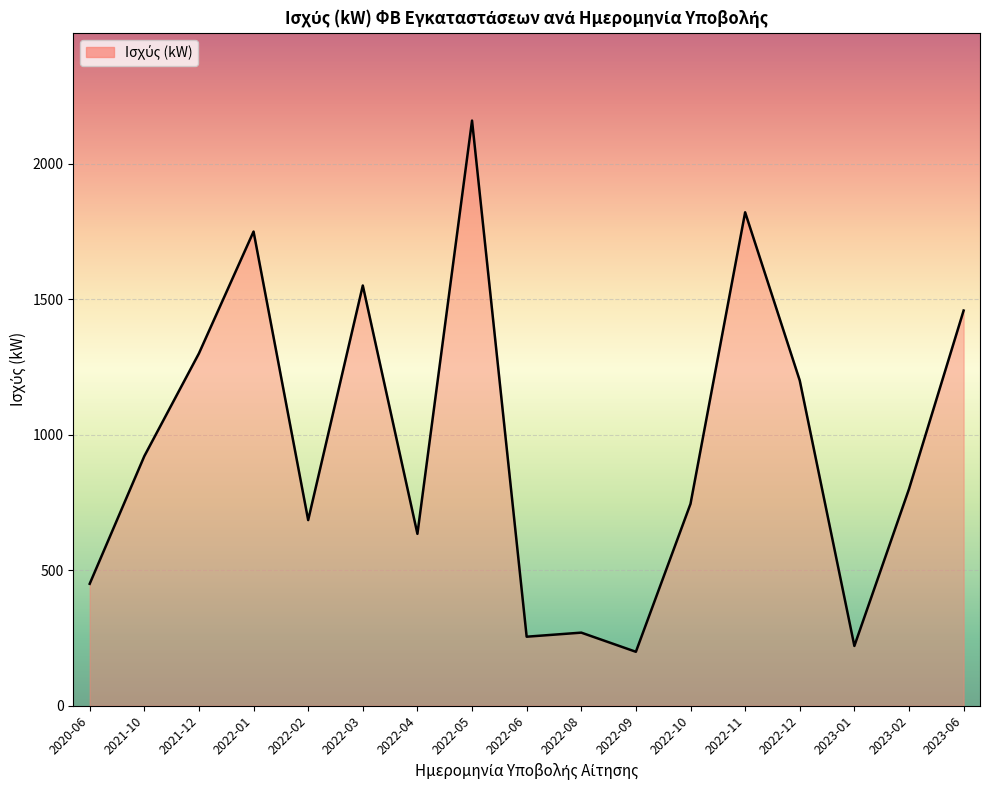

What is the minimum value shown in the chart?

198.9